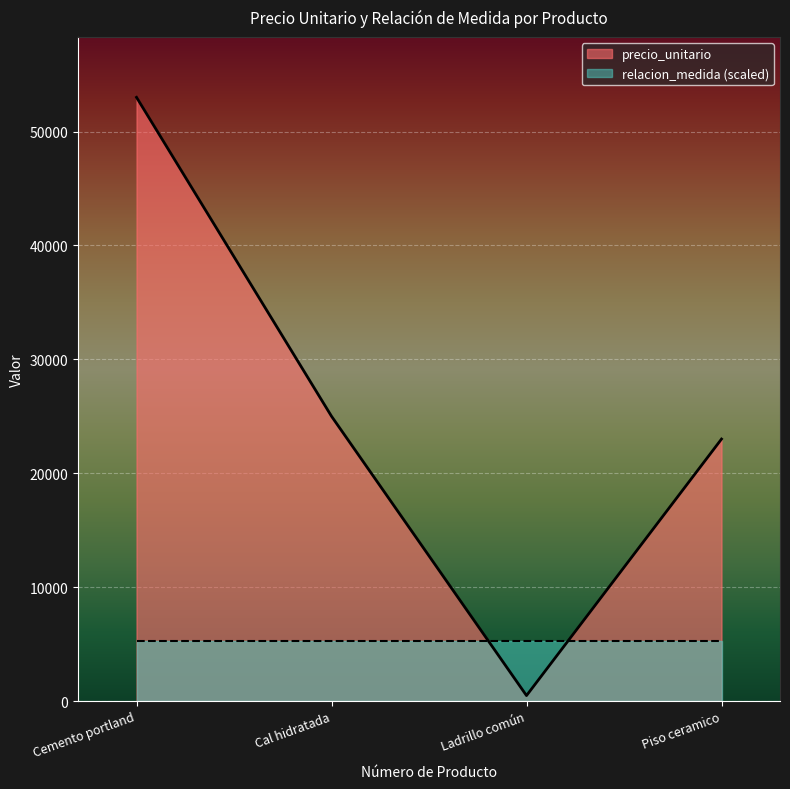

Reading left to right, transcribe all the data shown in this chart.

Cemento portland=53000	Cal hidratada=25000	Ladrillo común=480	Piso ceramico=23000